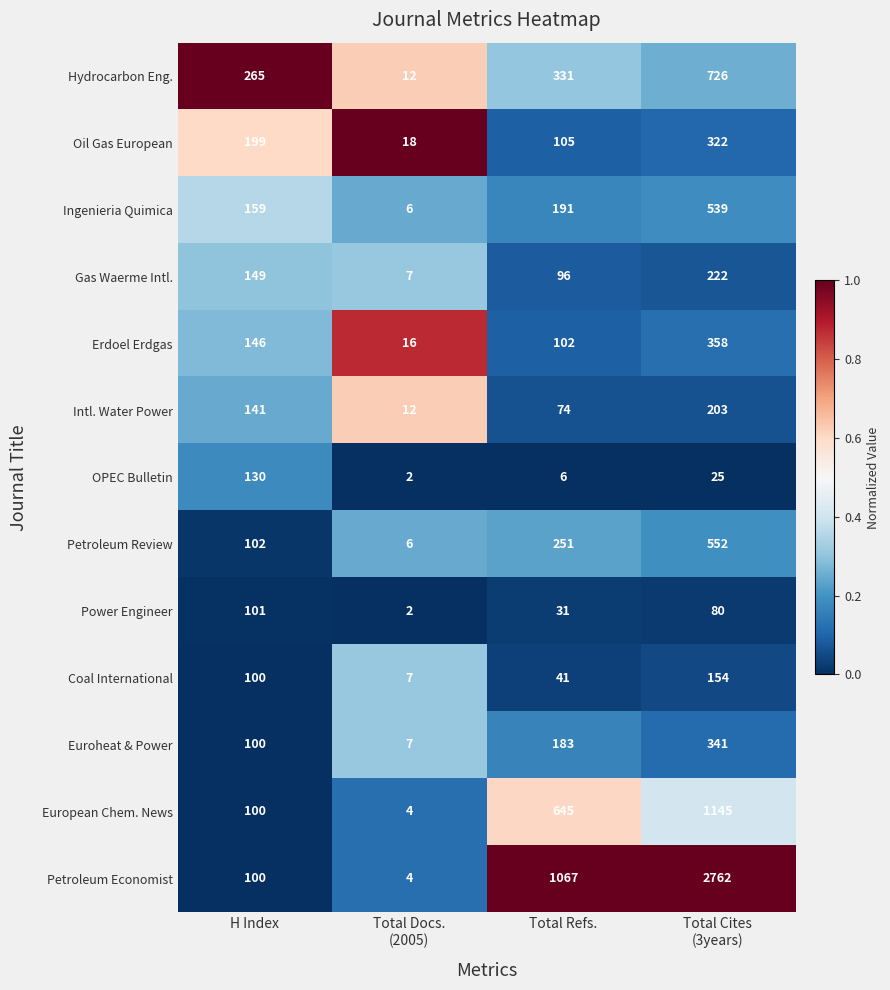

At which category does the chart reach its peak across all series?

Total Cites
(3years)